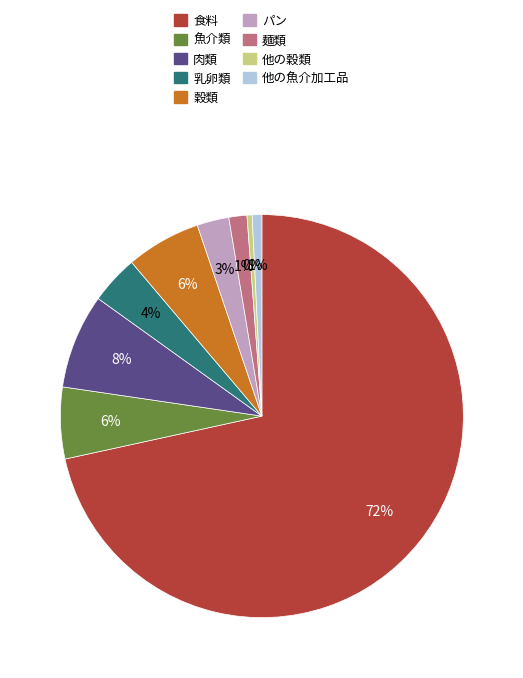

Is 食料 the majority of the pie?

Yes